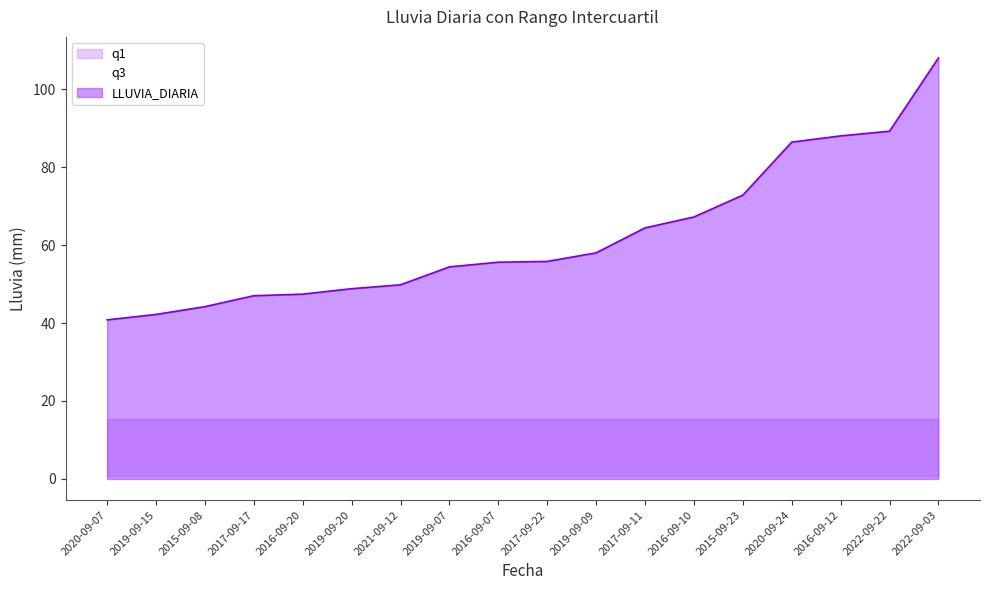

List the series in order of their overall mean, lowest first.

q1, q3, LLUVIA_DIARIA